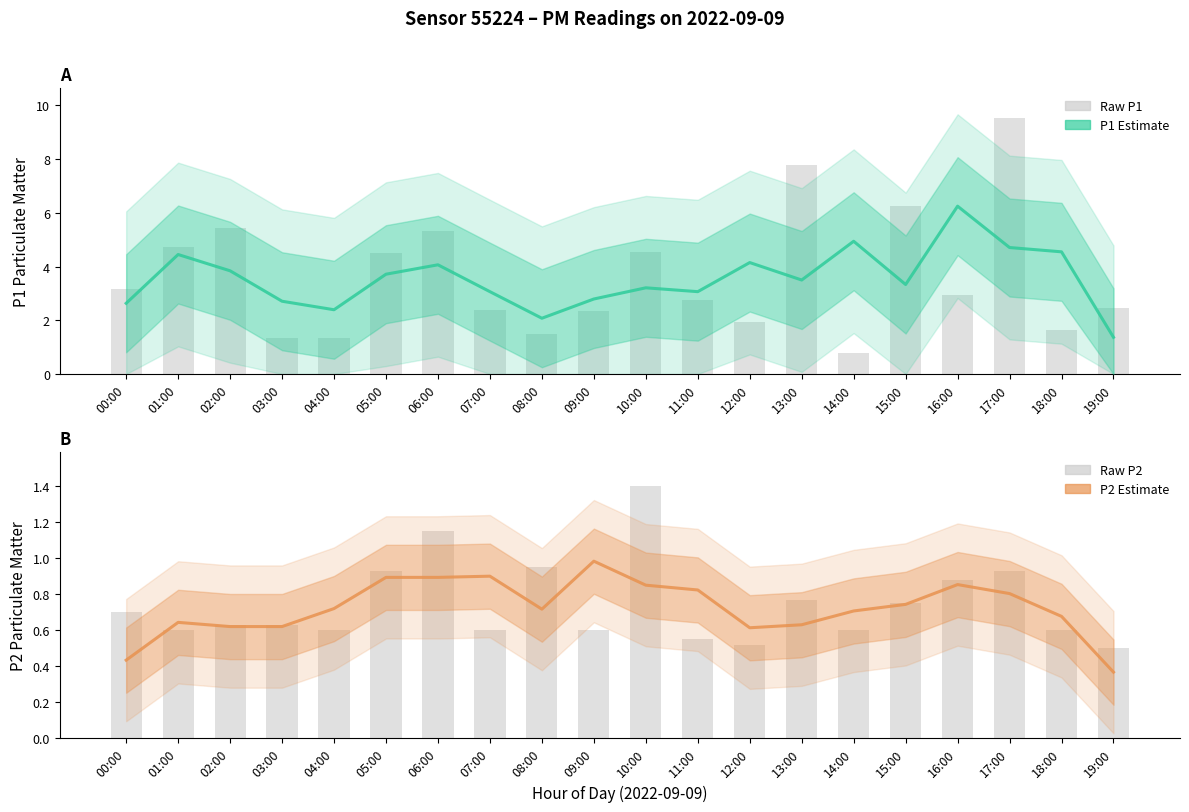

Does the chart contain any negative values?

No